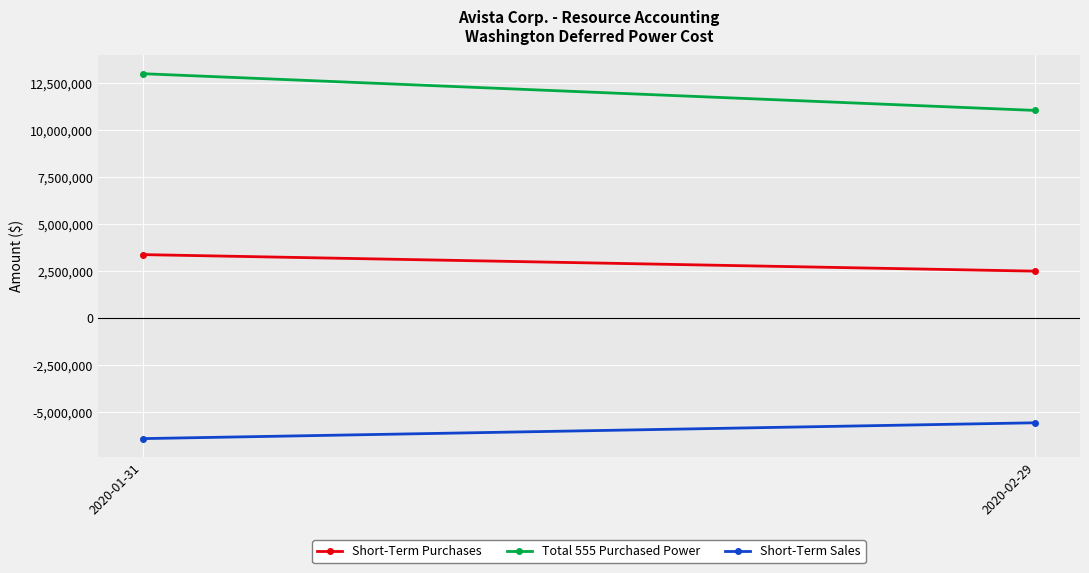

The value of Short-Term Sales at 2020-01-31 is -6410216. True or false?

True